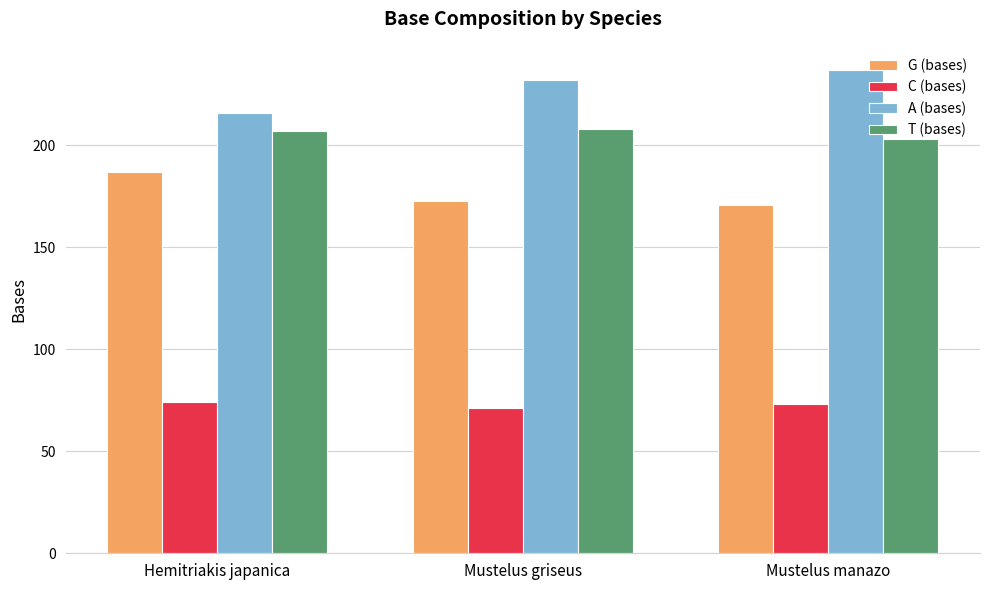

How many data points in T (bases) are less than 207?

1